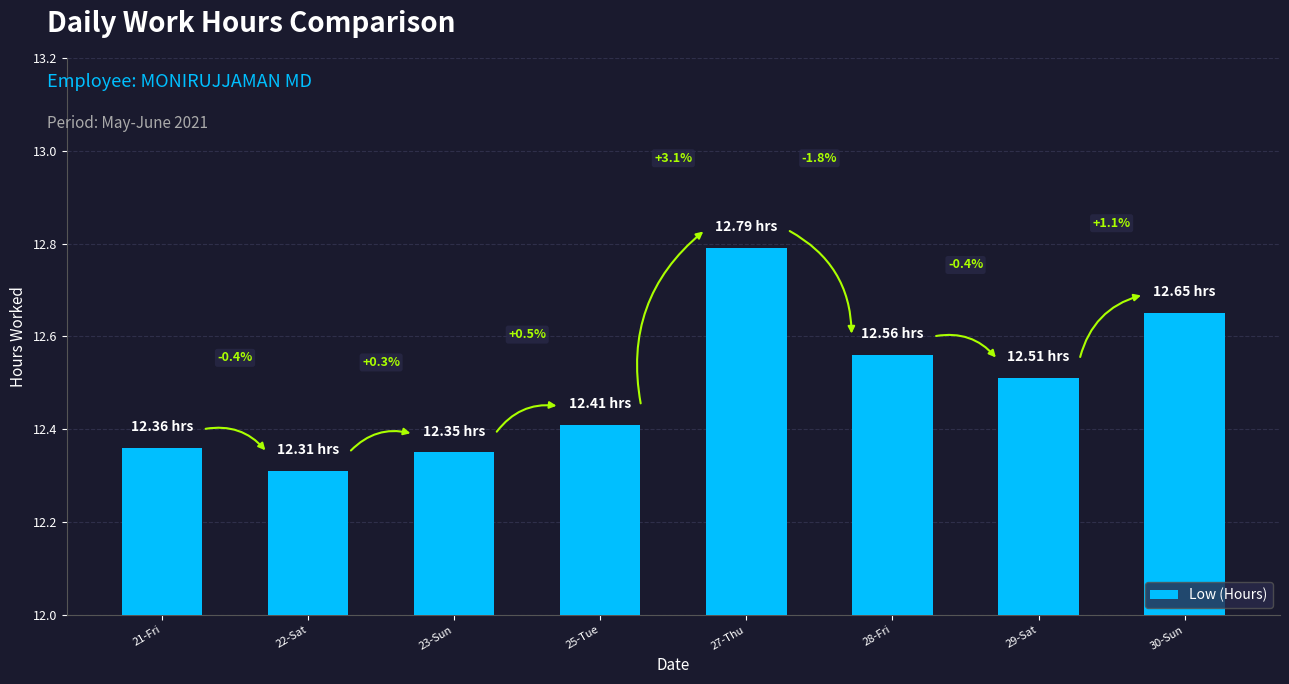

What is the ratio of the value at 28-Fri to the value at 27-Thu?

1.0